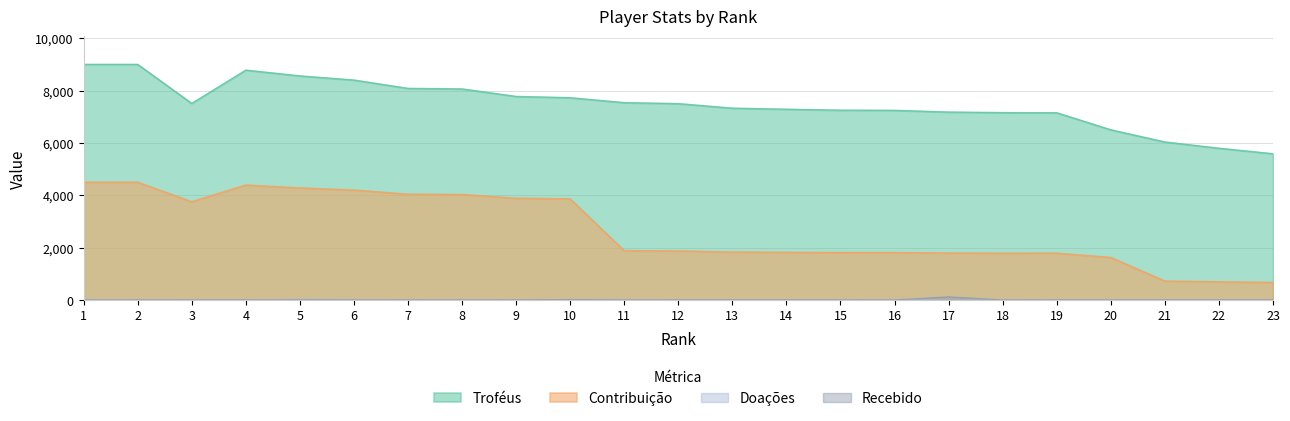

True or false: Troféus has more than 2 points higher than both neighbors.

False